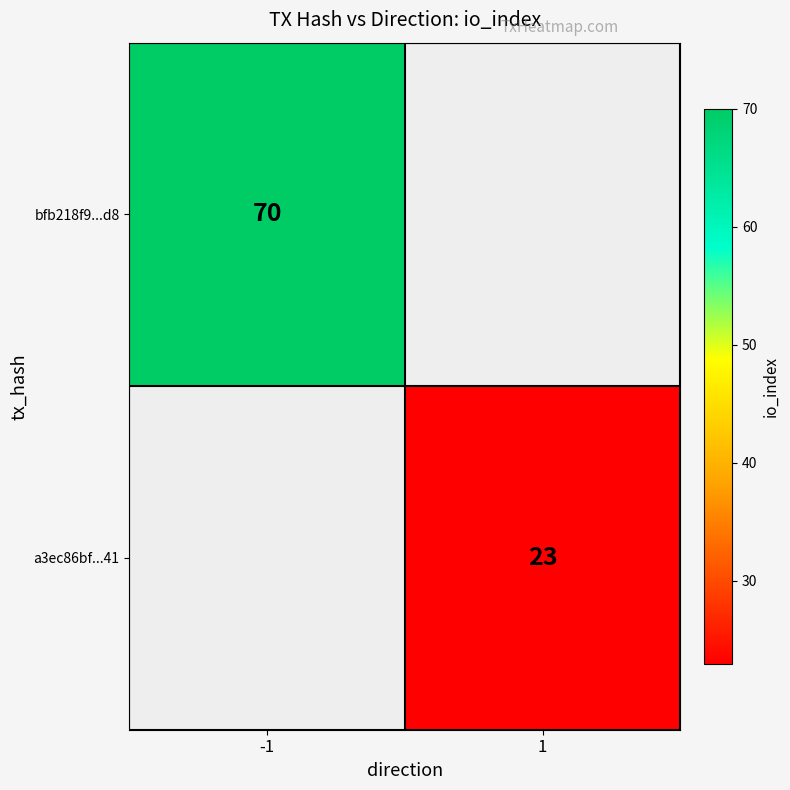

At which category does the chart reach its peak across all series?

-1